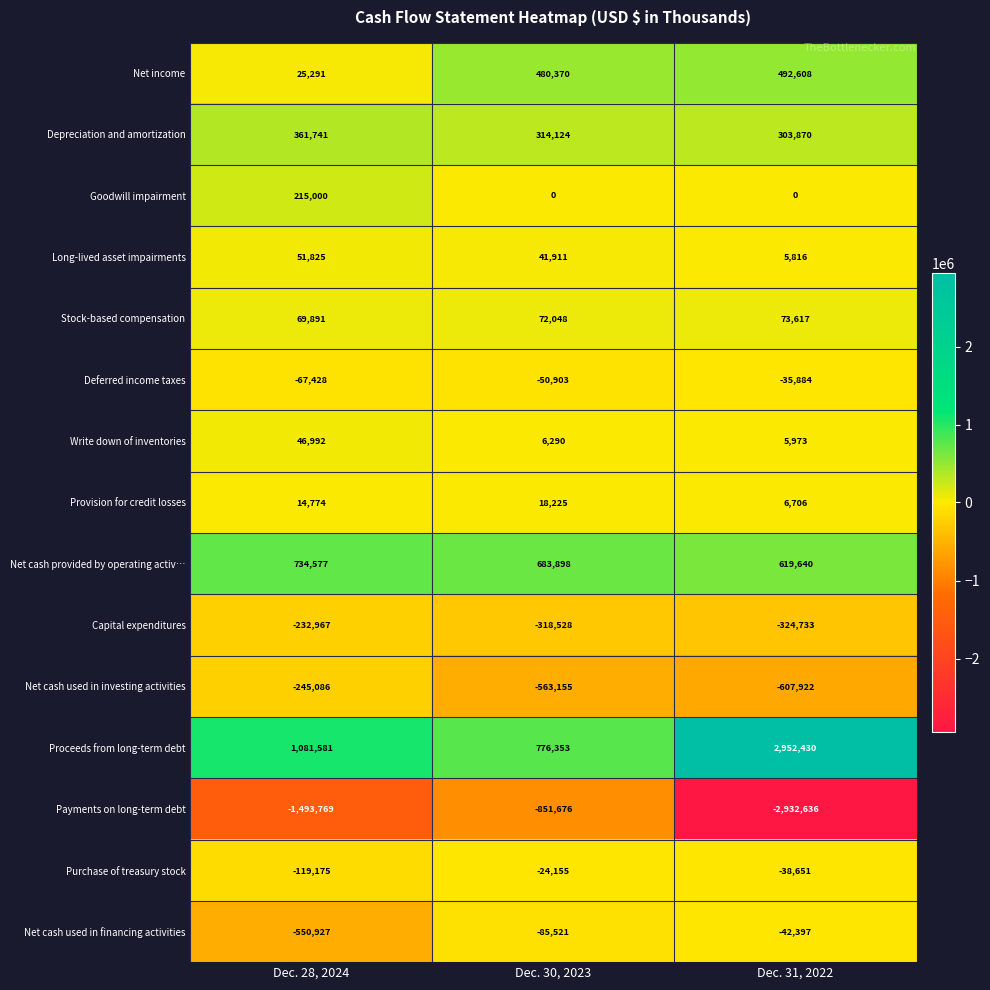

At Dec. 31, 2022, list the series in order from largest to smallest.

Proceeds from long-term debt, Net cash provided by operating activ…, Net income, Depreciation and amortization, Stock-based compensation, Provision for credit losses, Write down of inventories, Long-lived asset impairments, Goodwill impairment, Deferred income taxes, Purchase of treasury stock, Net cash used in financing activities, Capital expenditures, Net cash used in investing activities, Payments on long-term debt